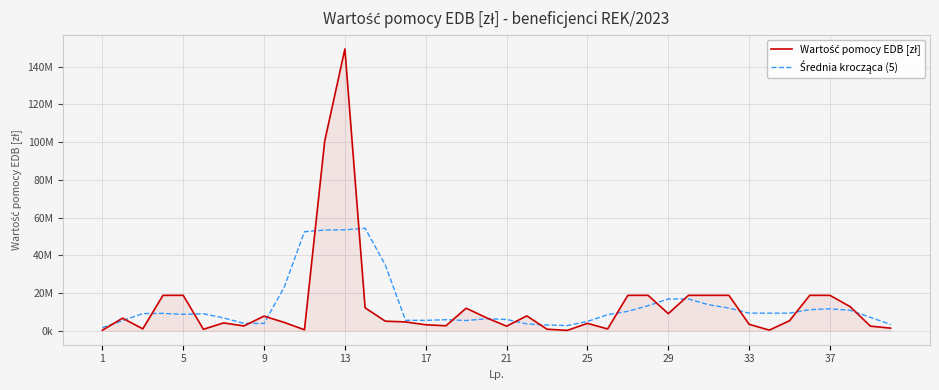

What is the smallest value displayed?

127115.0